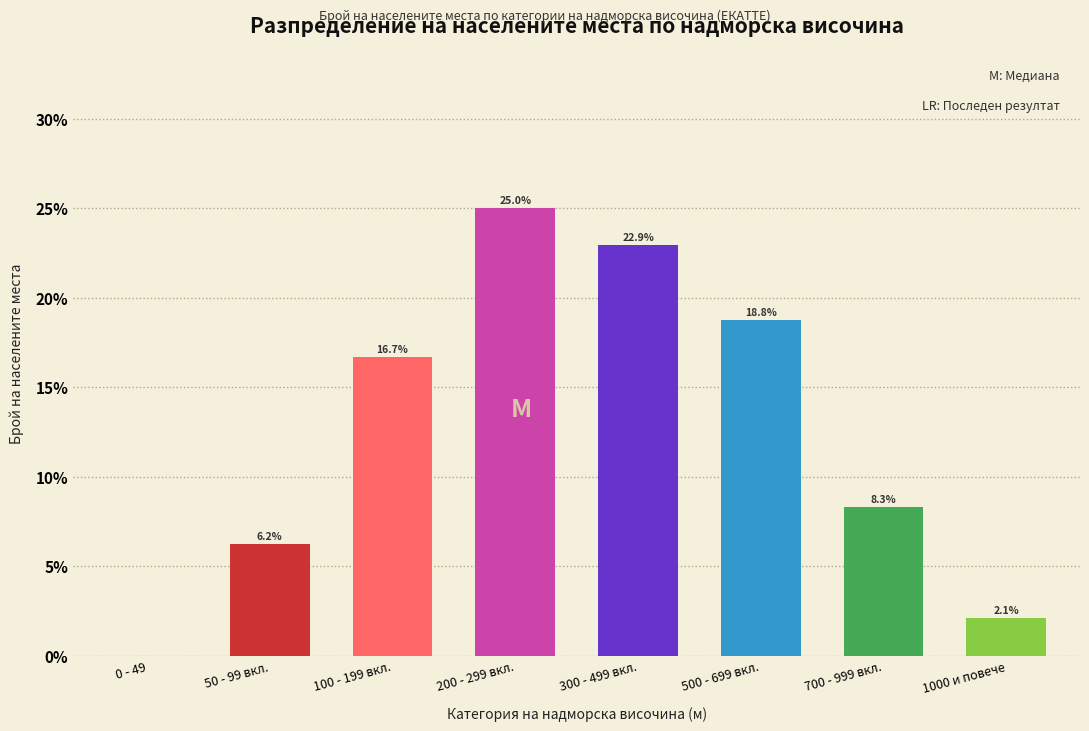

What is the maximum value shown in the chart?

25.0